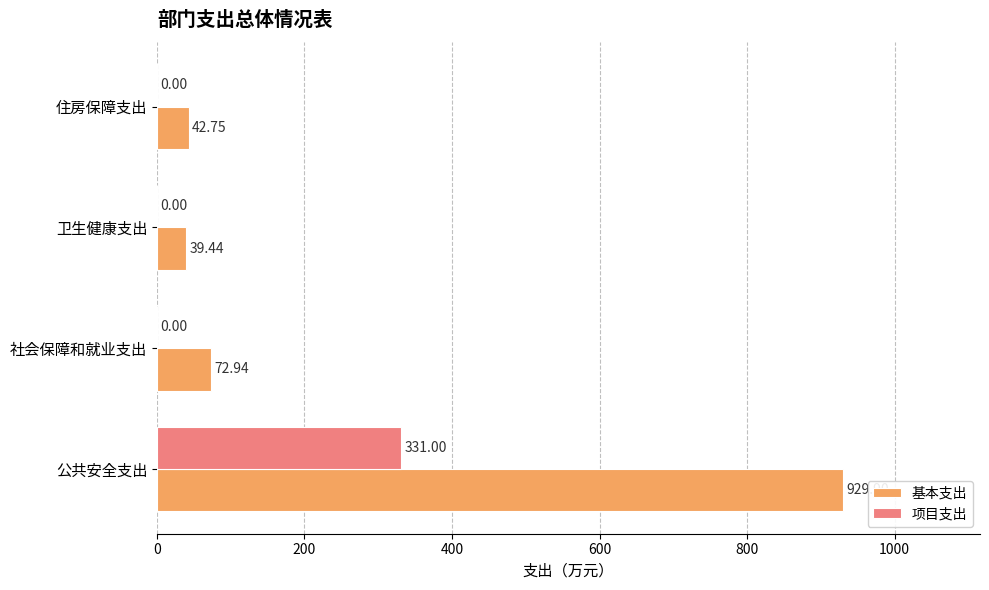

How many 项目支出 values are between 0 and 331?

4